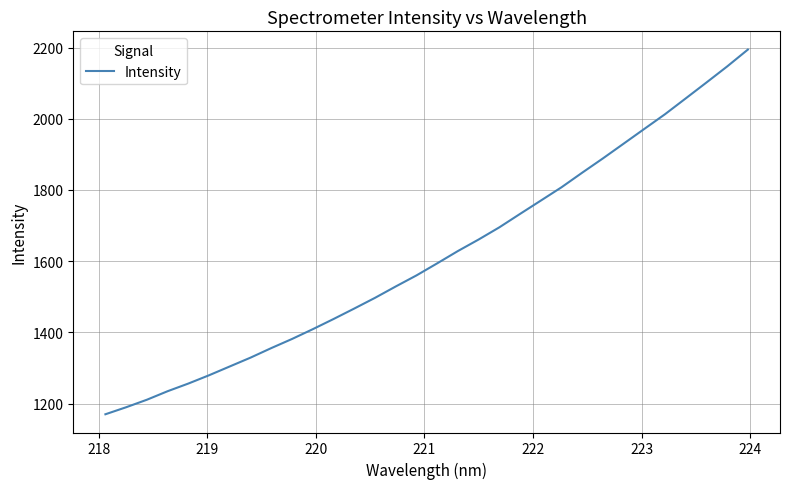

What is the difference between the maximum and minimum values?

1024.4